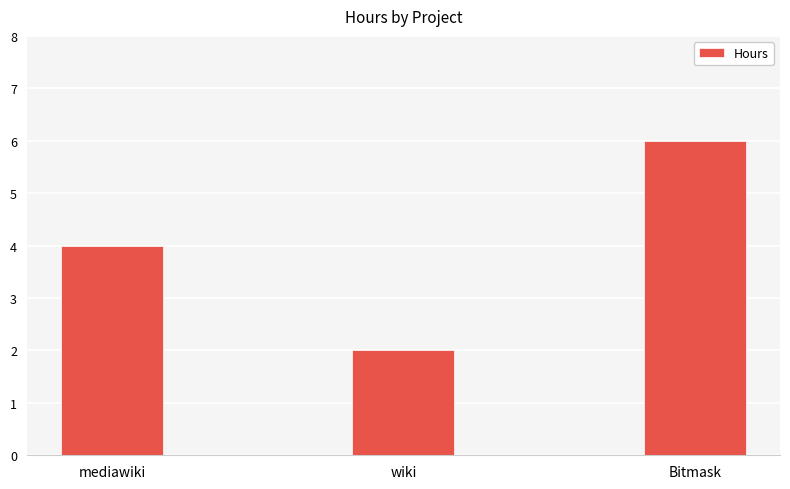

What is the maximum value shown in the chart?

6